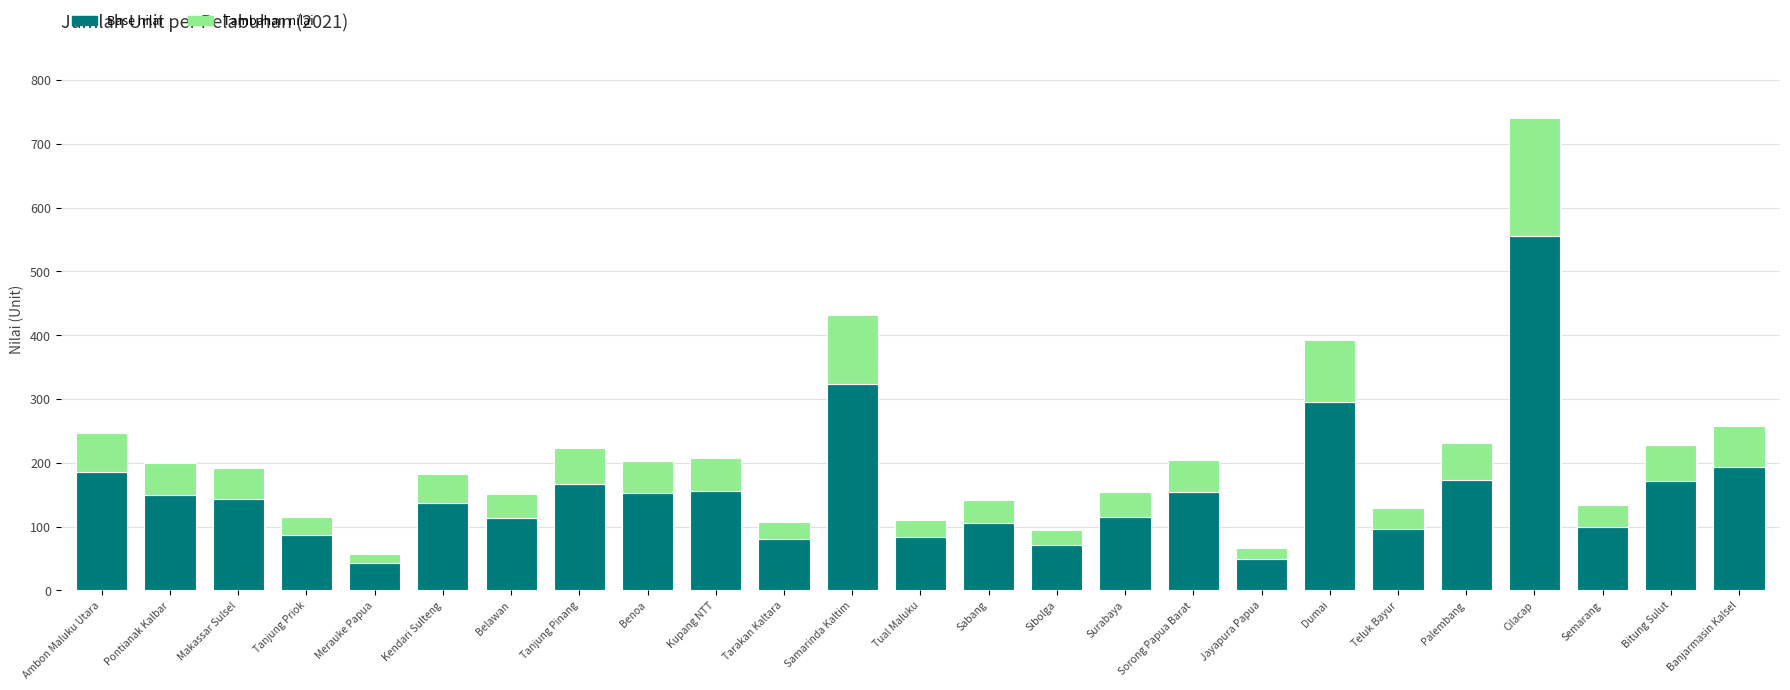

At which category is the sum across all series the highest?

Cilacap